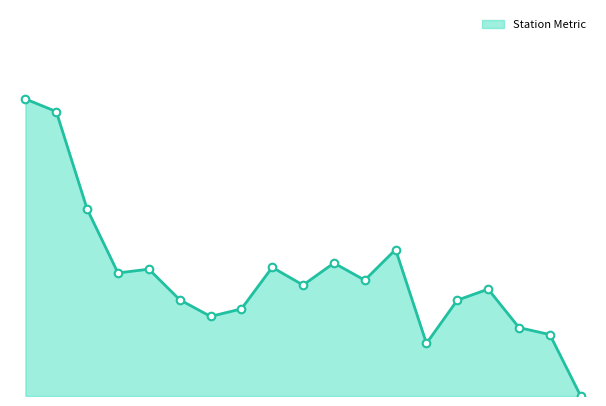

Is this an area chart (filled region under the line)?

Yes